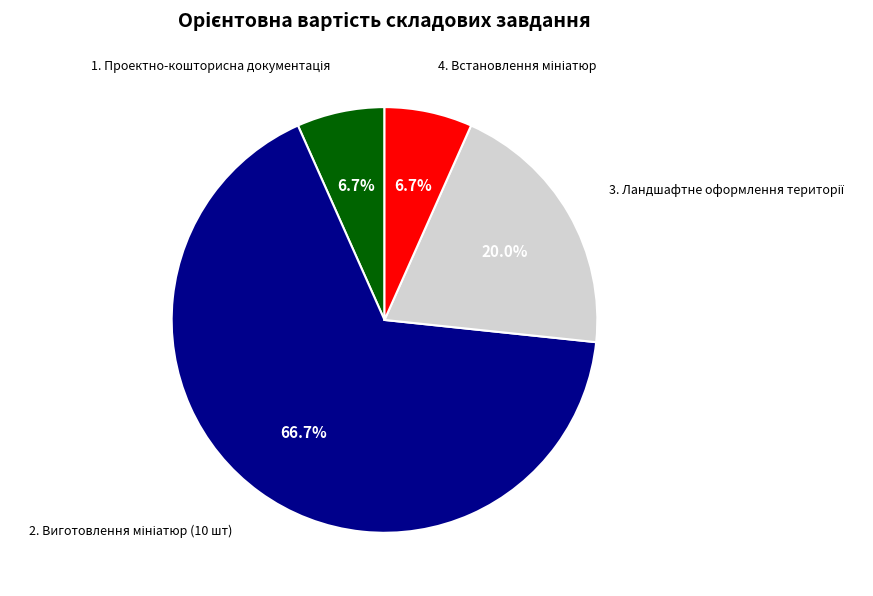

Is there any slice that represents more than half of the pie?

Yes